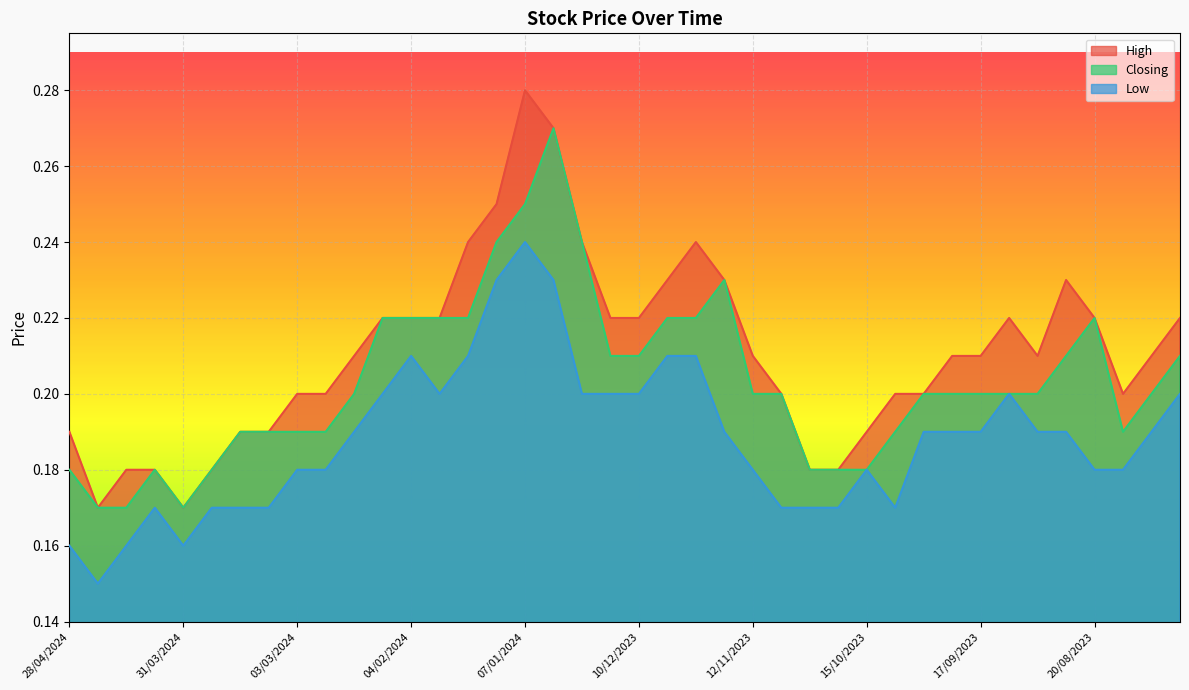

In Low, how many points are higher than both neighbors (excluding endpoints)?

5